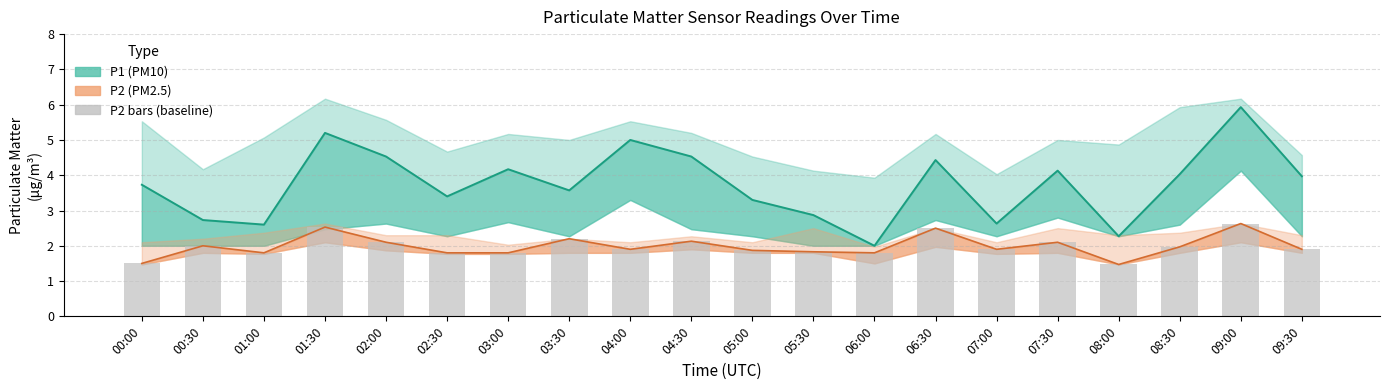

Which has a higher value, 01:30 or 02:00?

01:30